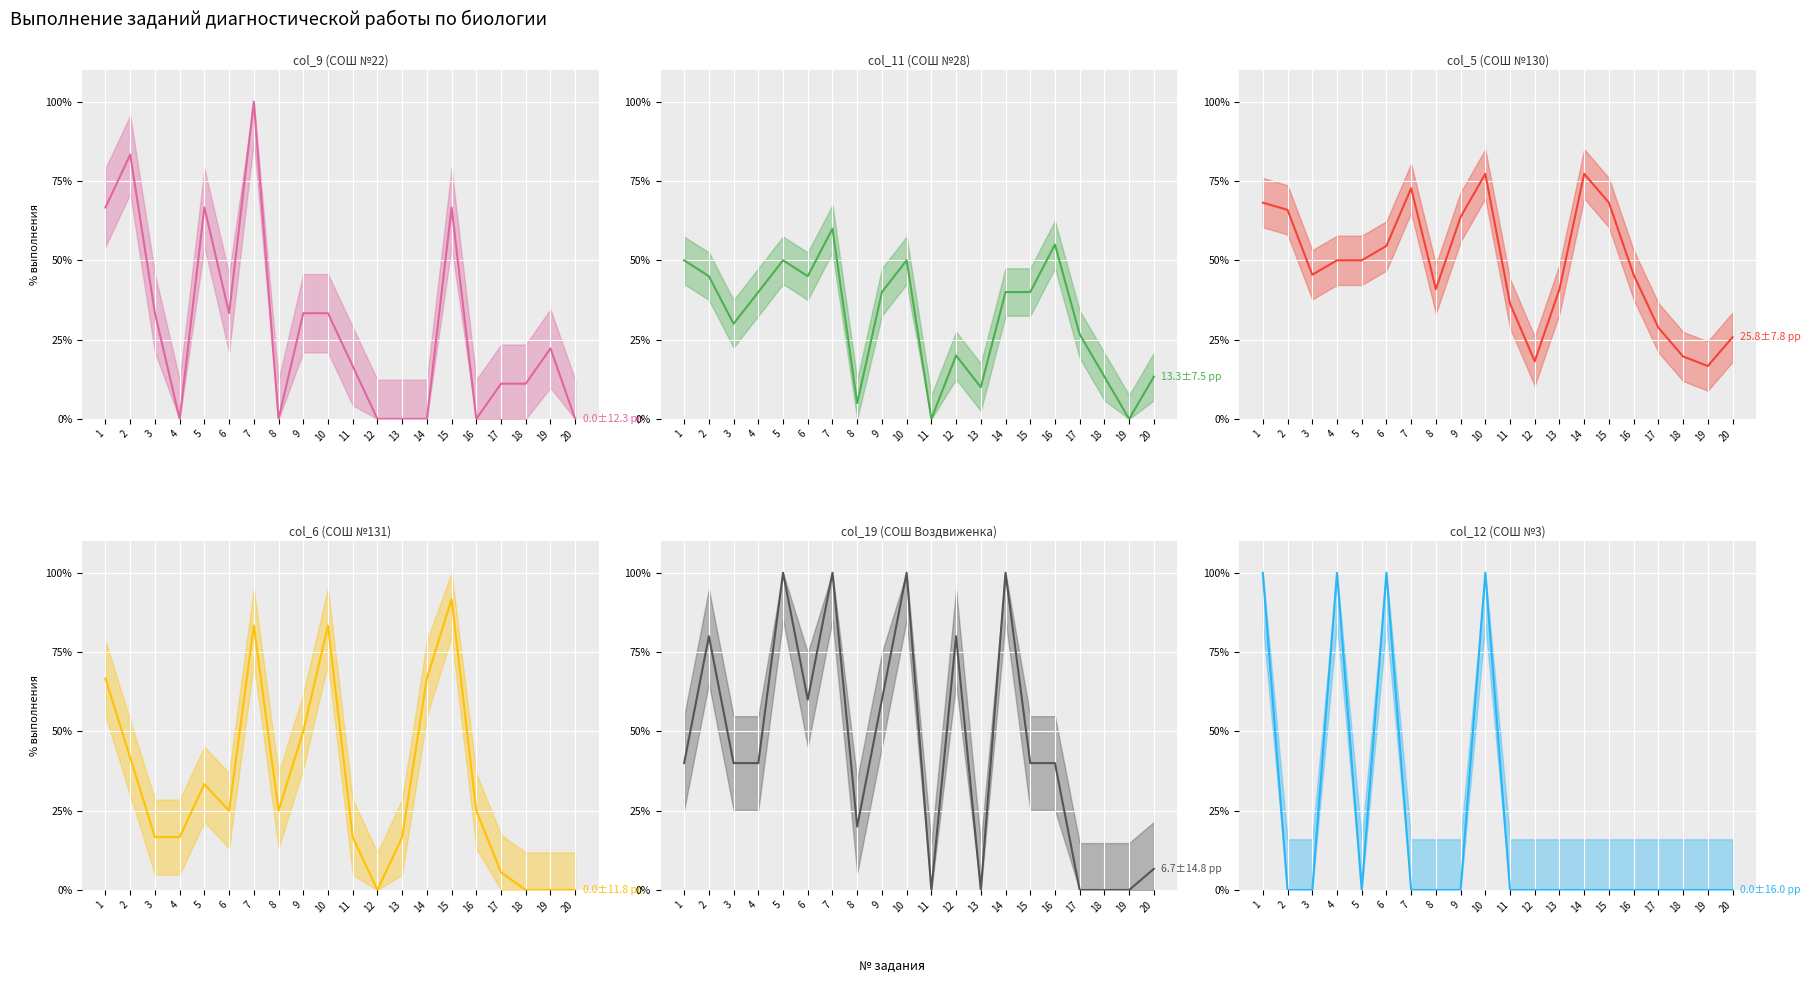

What are all the series names shown in the legend?

col_9 (СОШ №22), col_11 (СОШ №28), col_5 (СОШ №130), col_6 (СОШ №131), col_19 (СОШ Воздвиженка), col_12 (СОШ №3)